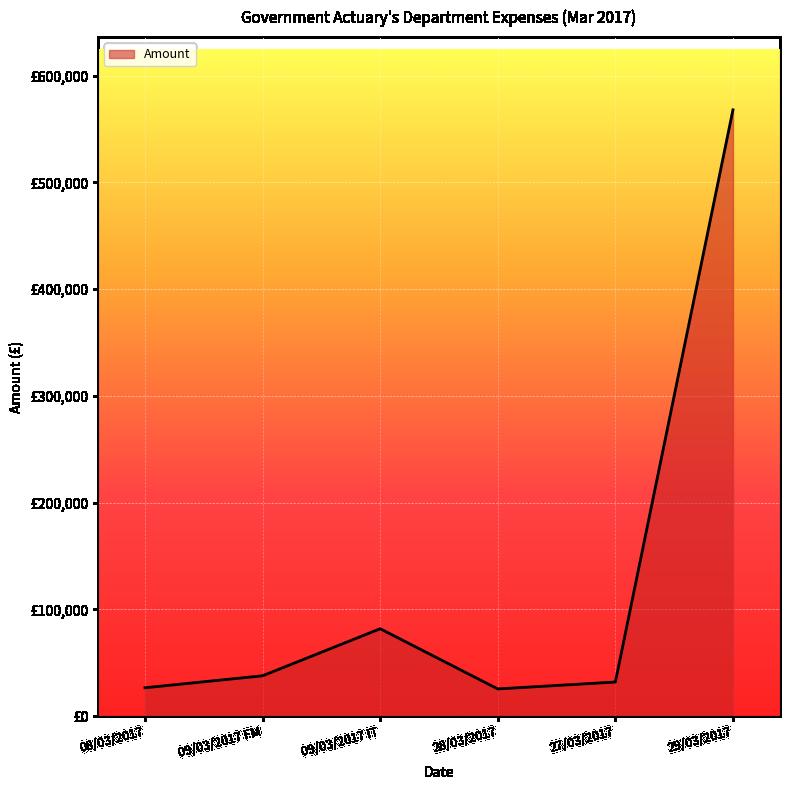

Is this an area chart (filled region under the line)?

Yes